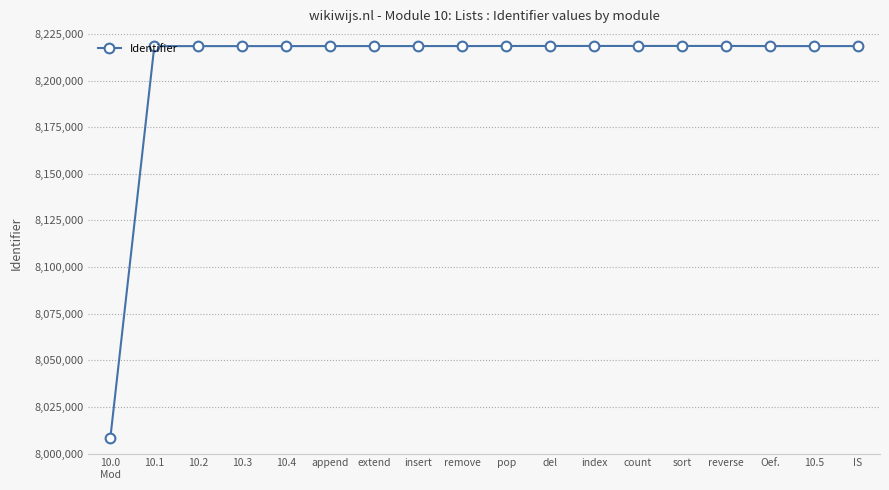

What is the change in value from append to extend?

+1